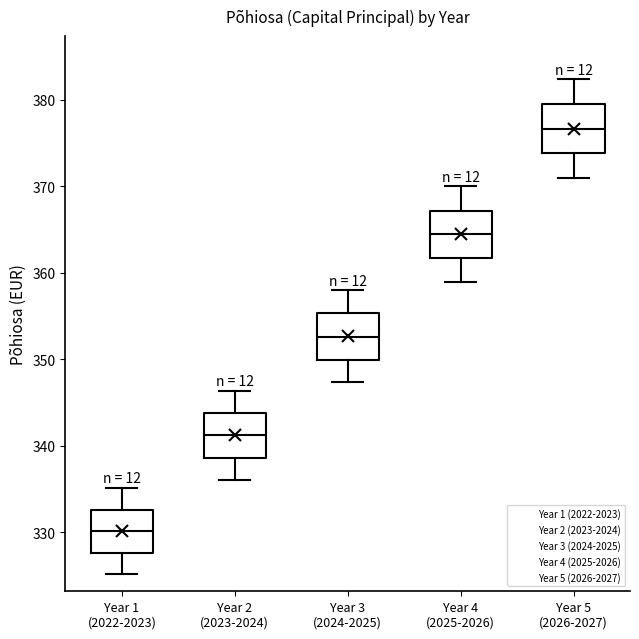

Reading left to right, read every box against the y-axis: the position of its median line, the range the box covers, and the ends of its whiskers. The values are not printed on the chart, so give them approximately, as read against the axis.

Year 1 (2022-2023): median 330, box 328 to 333, whiskers 325 to 335
Year 2 (2023-2024): median 341, box 339 to 344, whiskers 336 to 346
Year 3 (2024-2025): median 353, box 350 to 355, whiskers 347 to 358
Year 4 (2025-2026): median 364, box 362 to 367, whiskers 359 to 370
Year 5 (2026-2027): median 377, box 374 to 379, whiskers 371 to 382